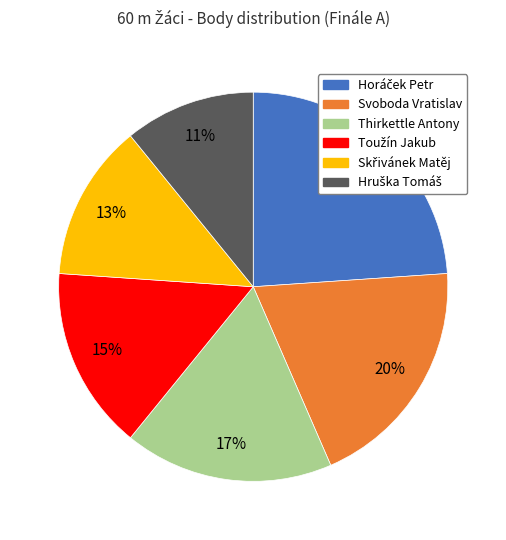

To the nearest percent, what is the average slice percentage?

17%